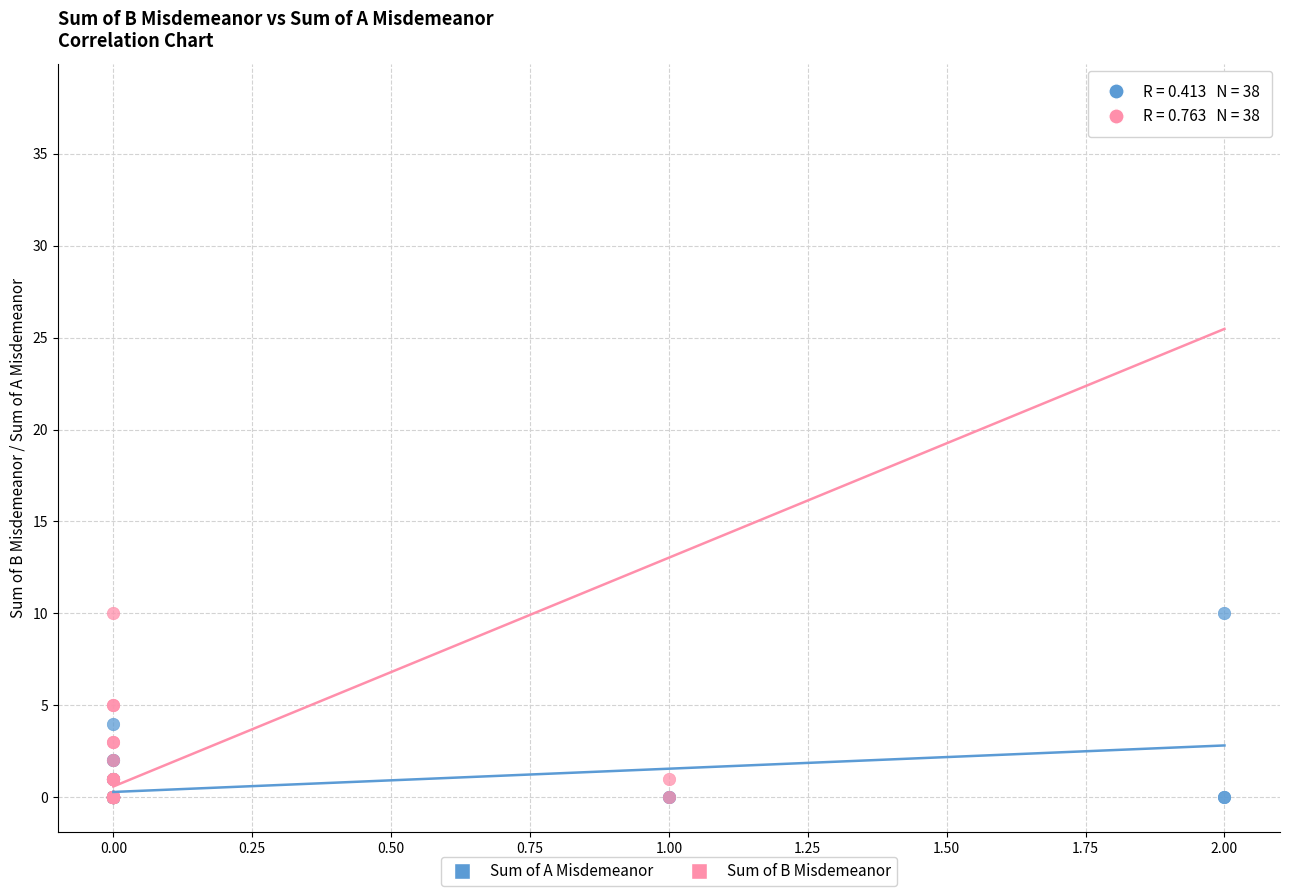

Which series reaches the maximum Y coordinate?

Sum of B Misdemeanor